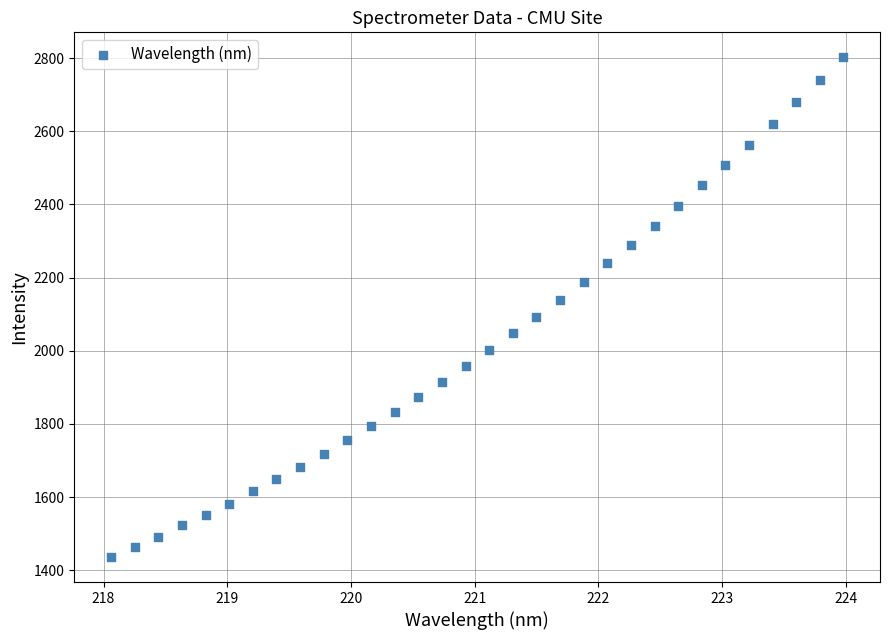

What is the range of Y values (max minus min)?

1366.0